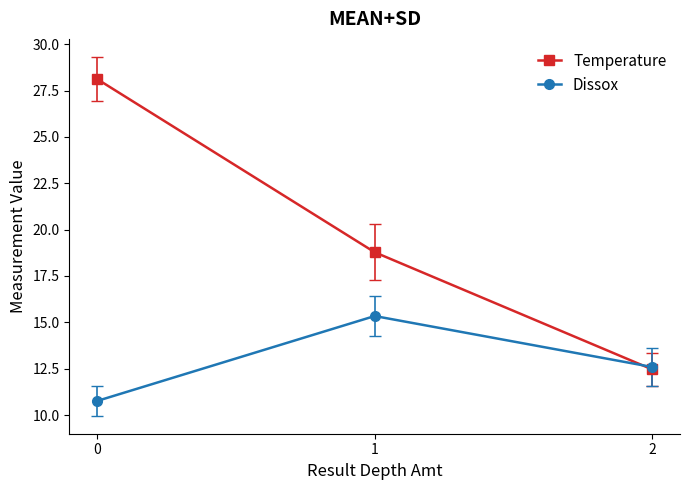

What is the maximum value for Dissox?

15.3